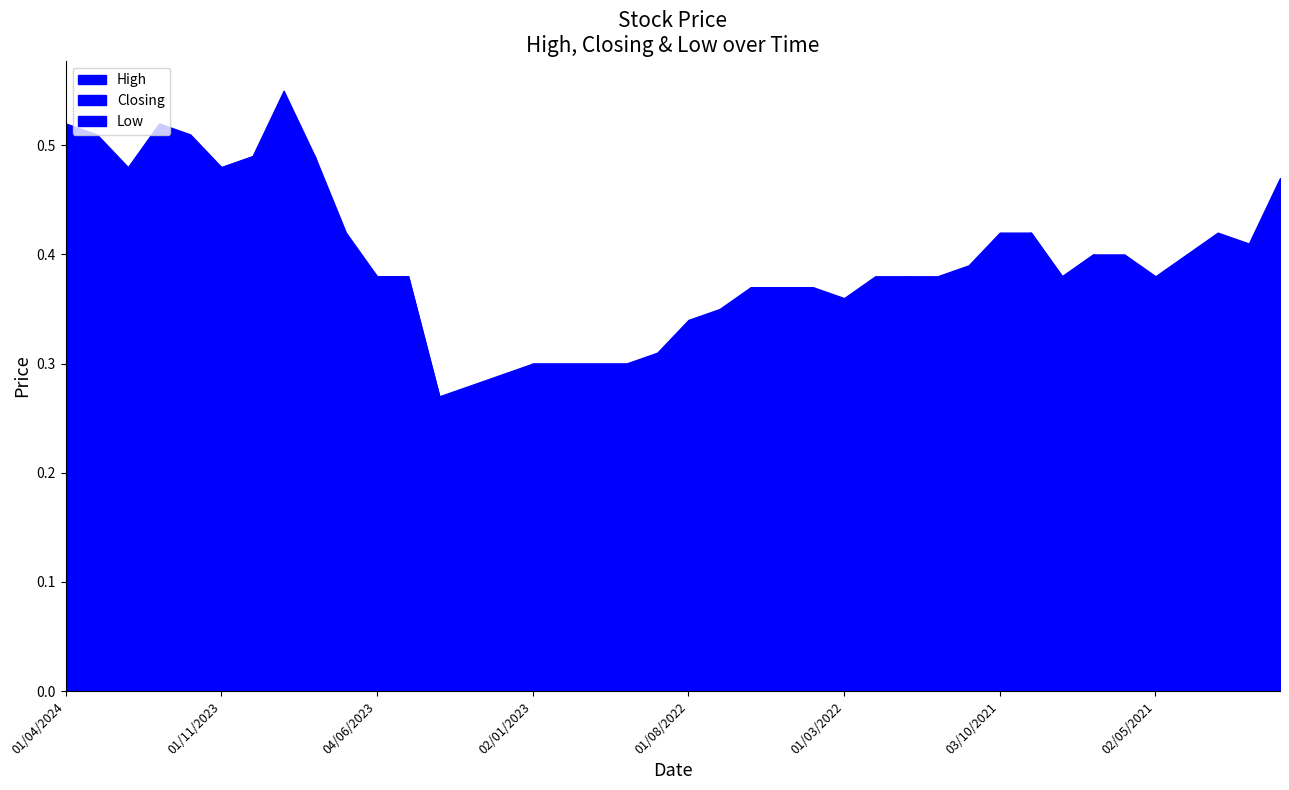

What value does the Closing series have at 01/12/2021?

0.4